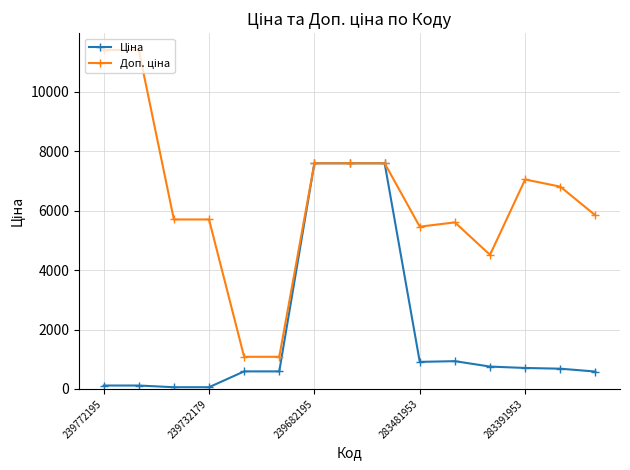

At how many categories does at least one series exceed 4891?

12